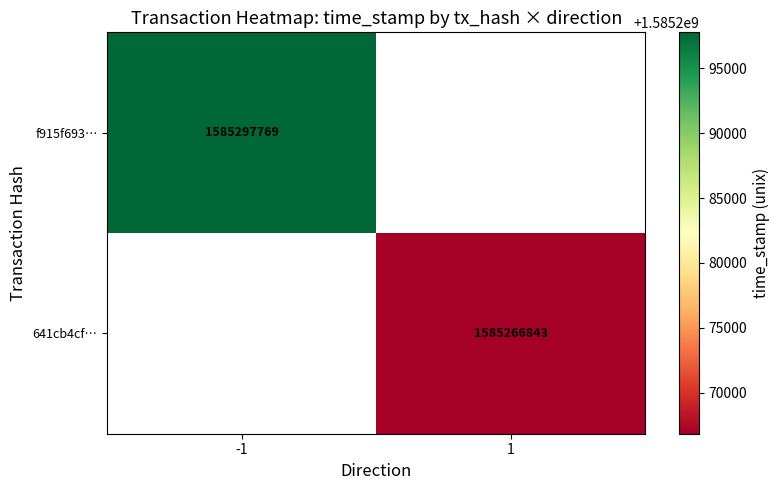

How many categories are shown in the chart?

2